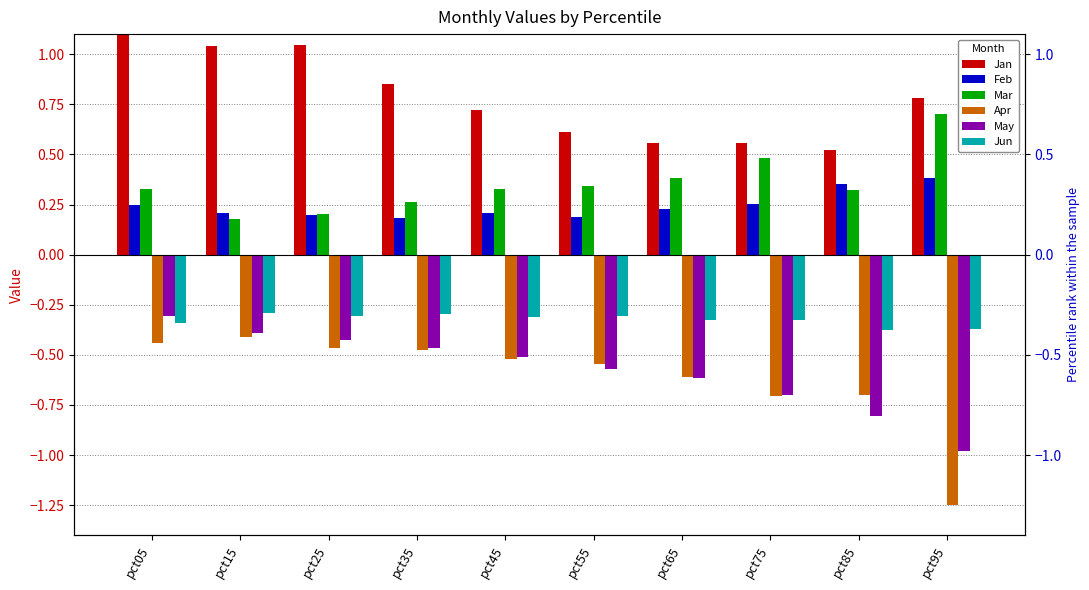

The value of Mar at pct25 is 0.1. True or false?

False